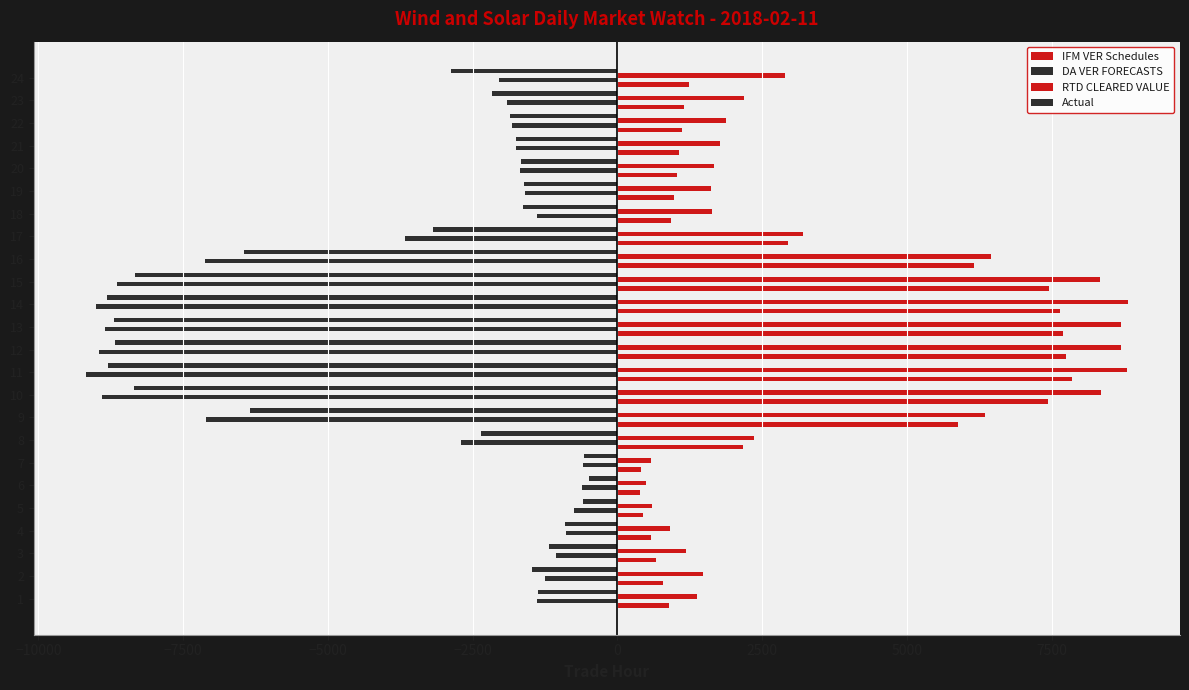

How many values in the DA VER FORECASTS series exceed -1826?

11